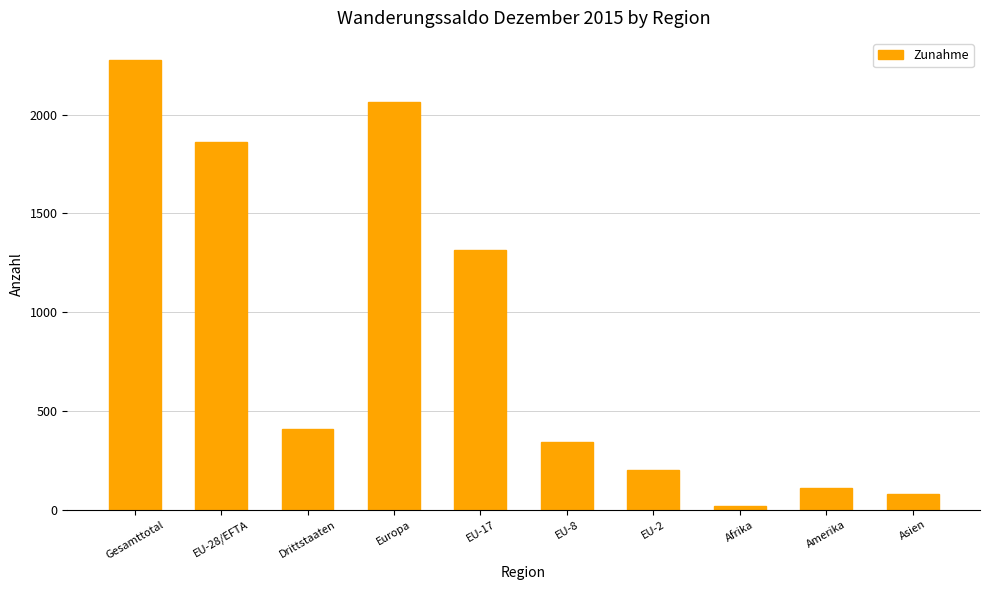

What is the average value?

868